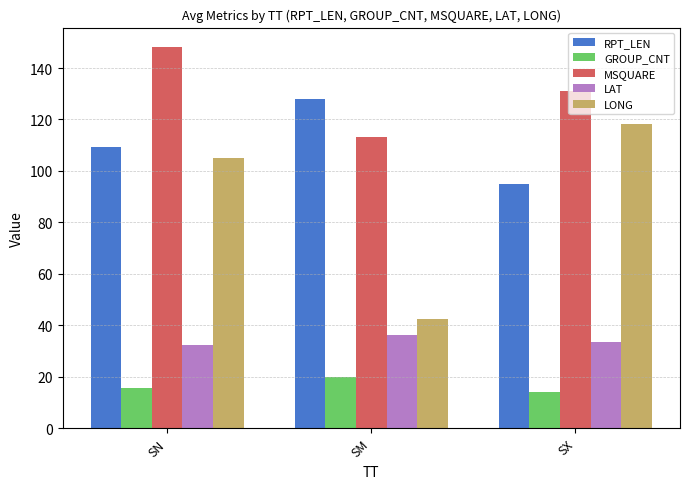

What is the label of the 1st bar from the left?

SN